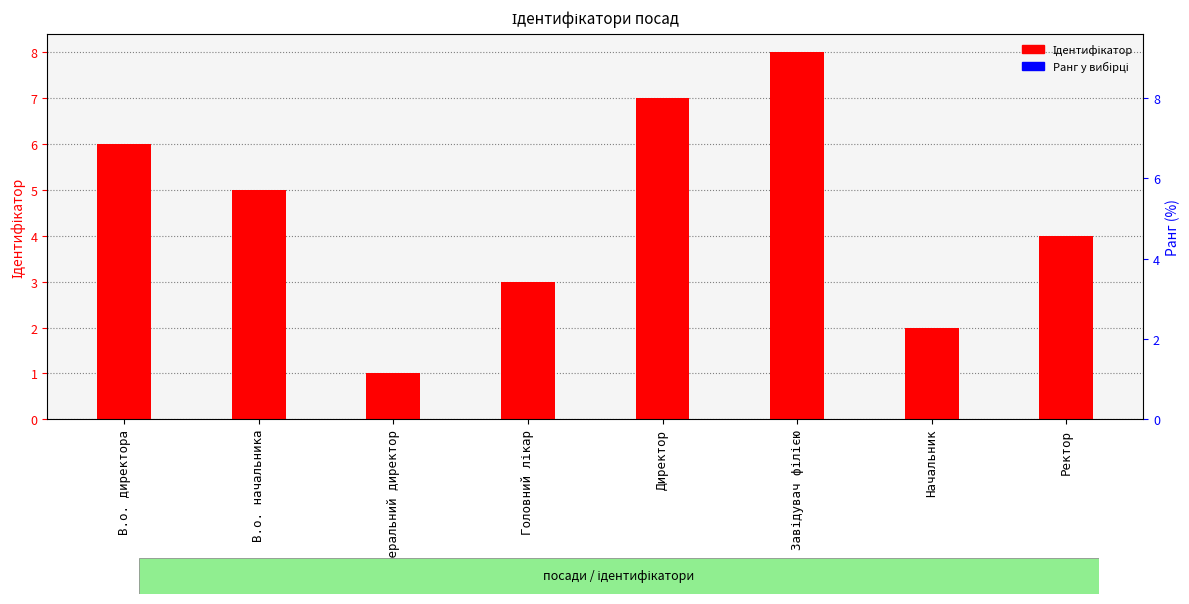

What is the average value?

4